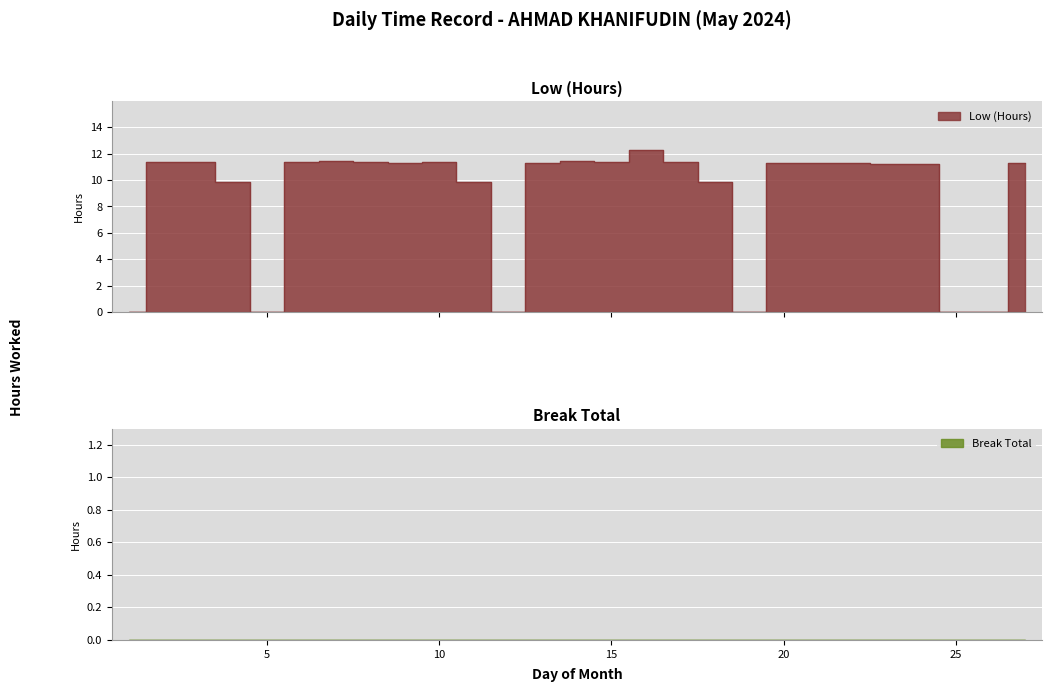

List the labels in order of value, smallest first.

1, 5, 12, 19, 25, 26, 4, 11, 18, 23, 24, 27, 22, 20, 21, 9, 13, 2, 8, 6, 15, 17, 3, 10, 7, 14, 16